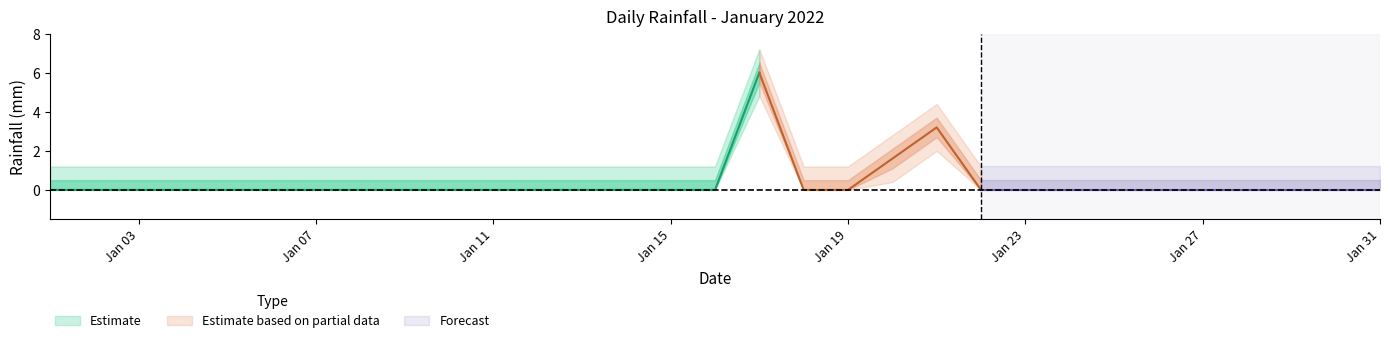

Reading left to right, what are all the values shown in this chart?

2022-01-01=0.0	2022-01-02=0.0	2022-01-03=0.0	2022-01-04=0.0	2022-01-05=0.0	2022-01-06=0.0	2022-01-07=0.0	2022-01-08=0.0	2022-01-09=0.0	2022-01-10=0.0	2022-01-11=0.0	2022-01-12=0.0	2022-01-13=0.0	2022-01-14=0.0	2022-01-15=0.0	2022-01-16=0.0	2022-01-17=6.0	2022-01-18=0.0	2022-01-19=0.0	2022-01-20=1.6	2022-01-21=3.2	2022-01-22=0.0	2022-01-23=0.0	2022-01-24=0.0	2022-01-25=0.0	2022-01-26=0.0	2022-01-27=0.0	2022-01-28=0.0	2022-01-29=0.0	2022-01-30=0.0	2022-01-31=0.0